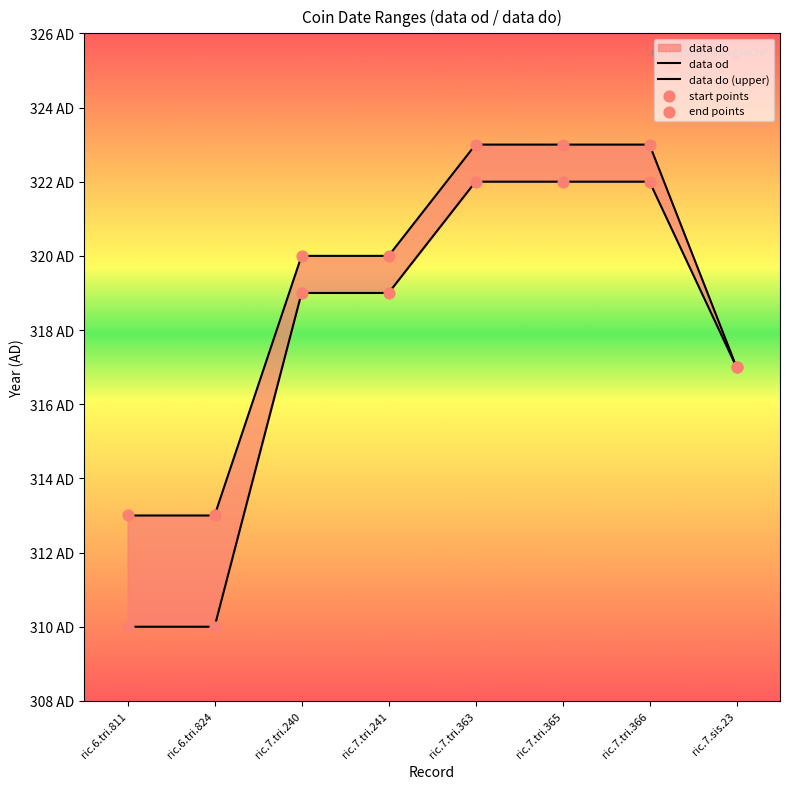

Is the value of data do (upper) at ric.7.tri.363 greater than the value of data od at ric.7.tri.241?

Yes